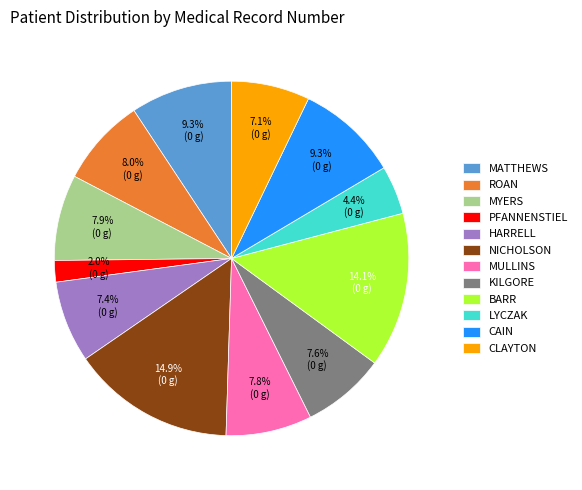

Count the number of slices in the pie.

12